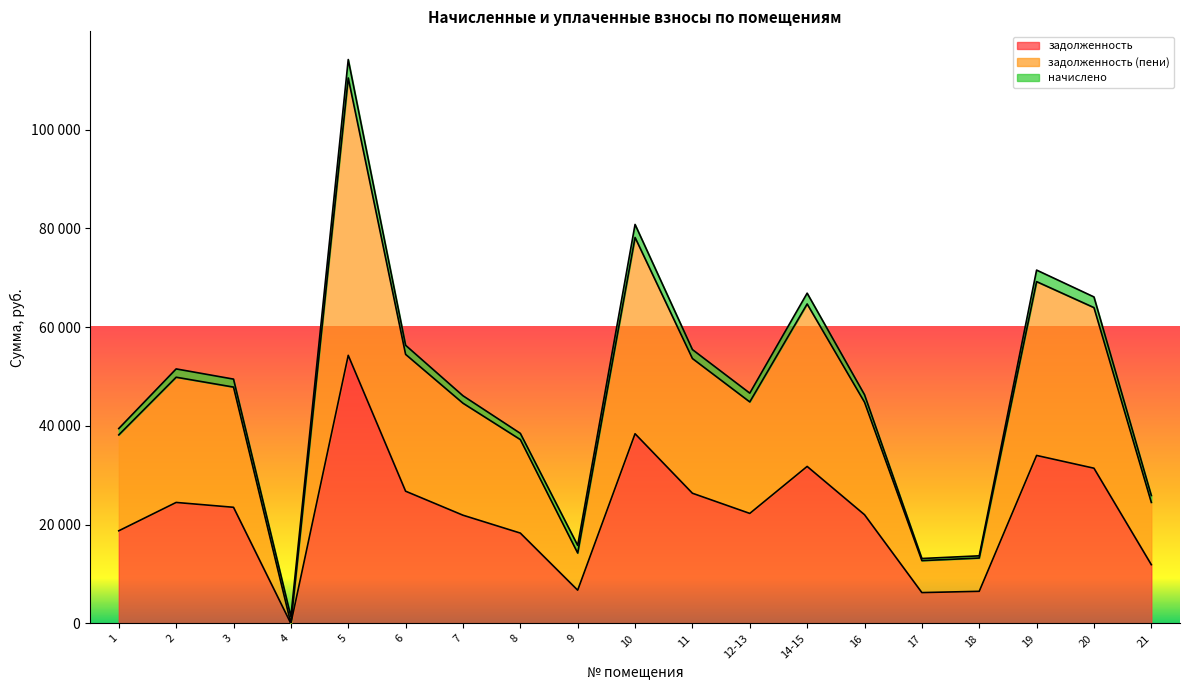

At which label is задолженность (пени) closest to 55225?

6